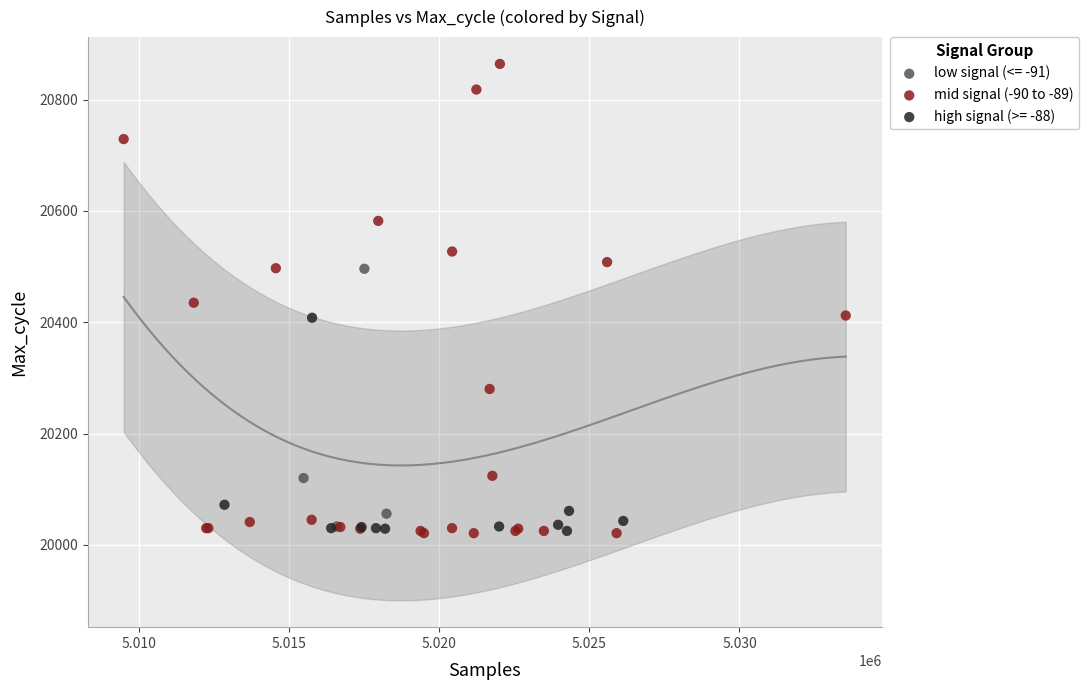

Which series has the largest Y range (max minus min)?

mid signal (-90 to -89)